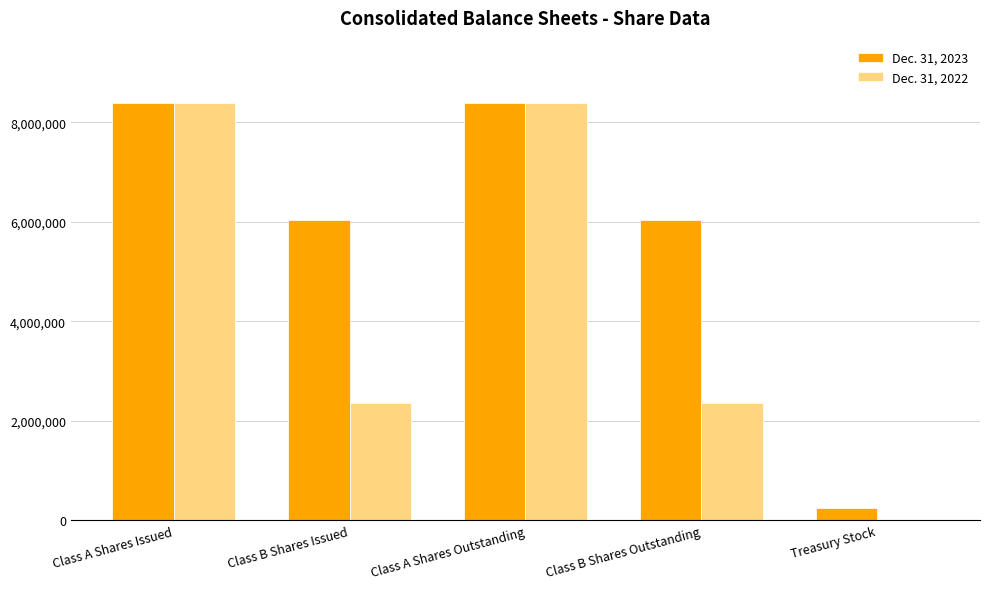

Which series has the largest total across all categories?

Dec. 31, 2023